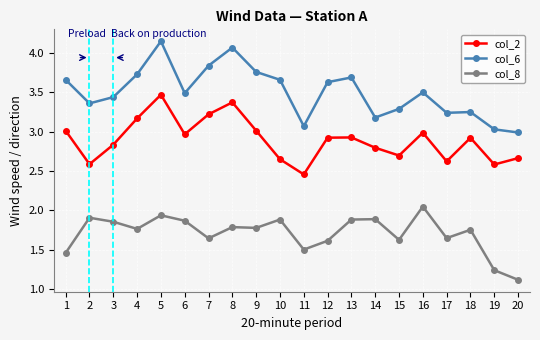

What is the difference between the maximum and minimum values in the col_8 series?

0.9